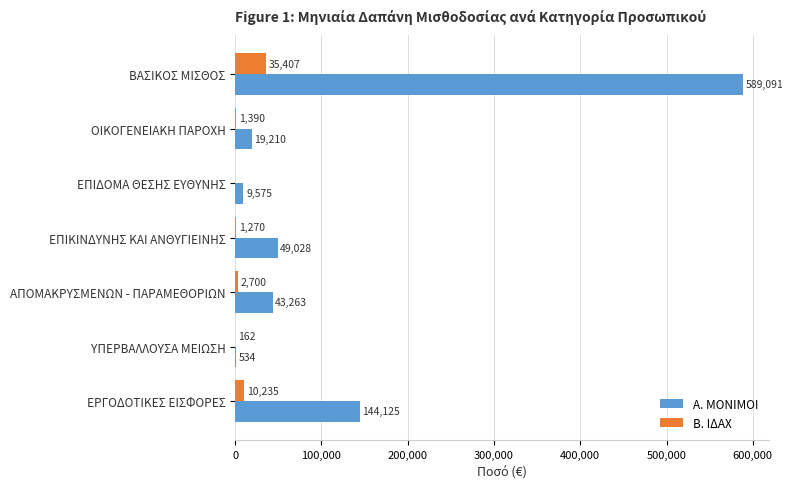

Which series has the widest spread of values?

Α. ΜΟΝΙΜΟΙ